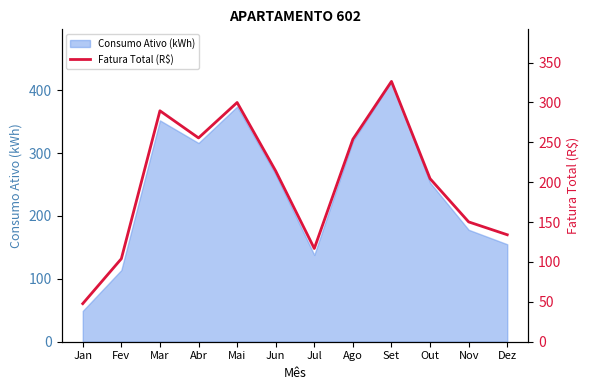

Where is the data nearest to the value 187?

Out